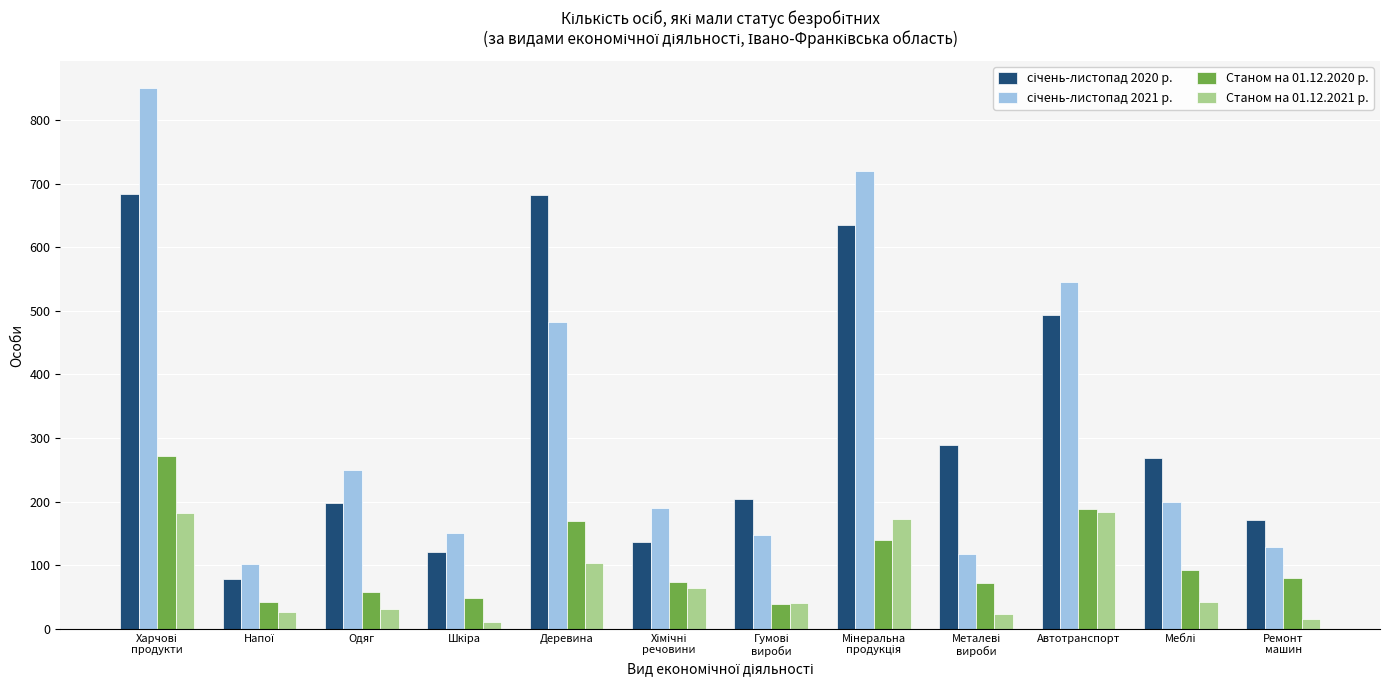

What is the spread (max minus min) of values at Одяг?

217